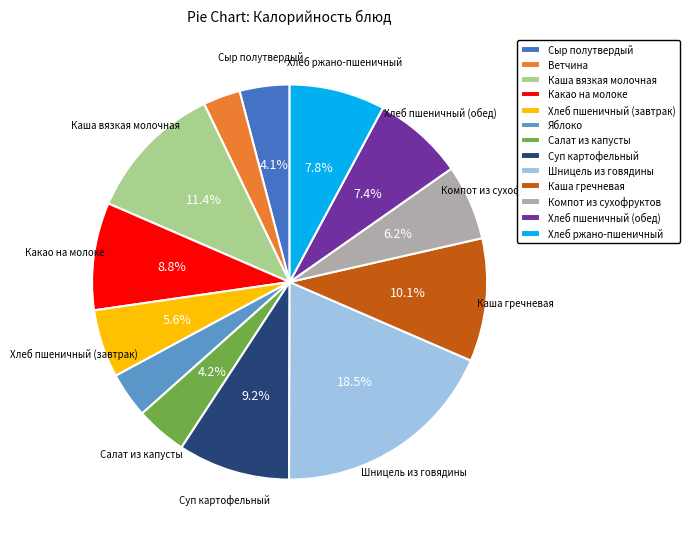

What is the smallest slice in the pie chart?

Ветчина